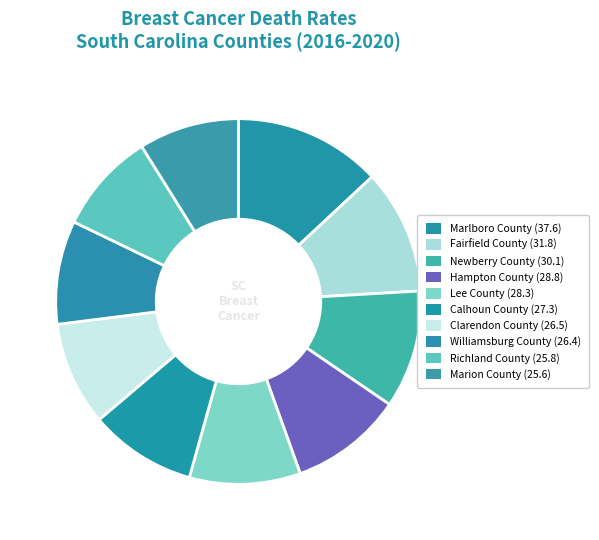

Which slice is the largest?

Marlboro County